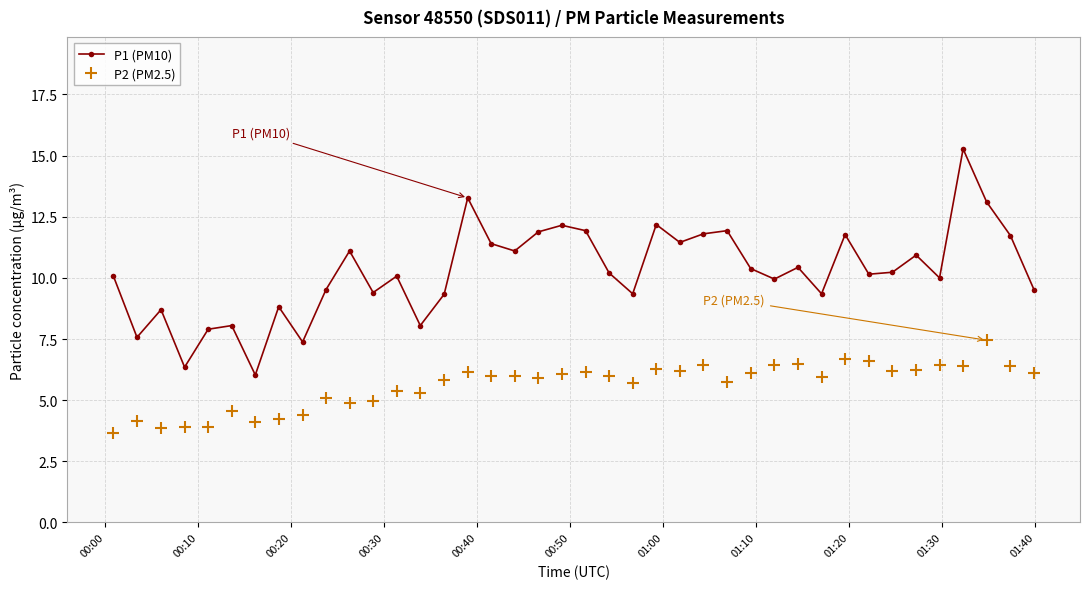

Which series has the largest range (max minus min)?

P1 (PM10)